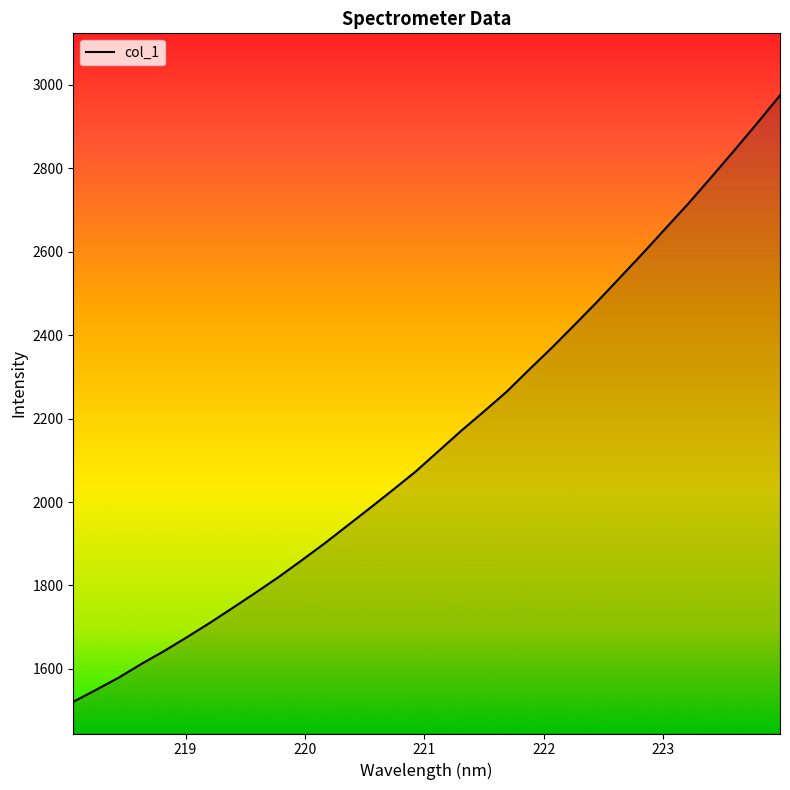

What is the greatest value displayed?

2974.6